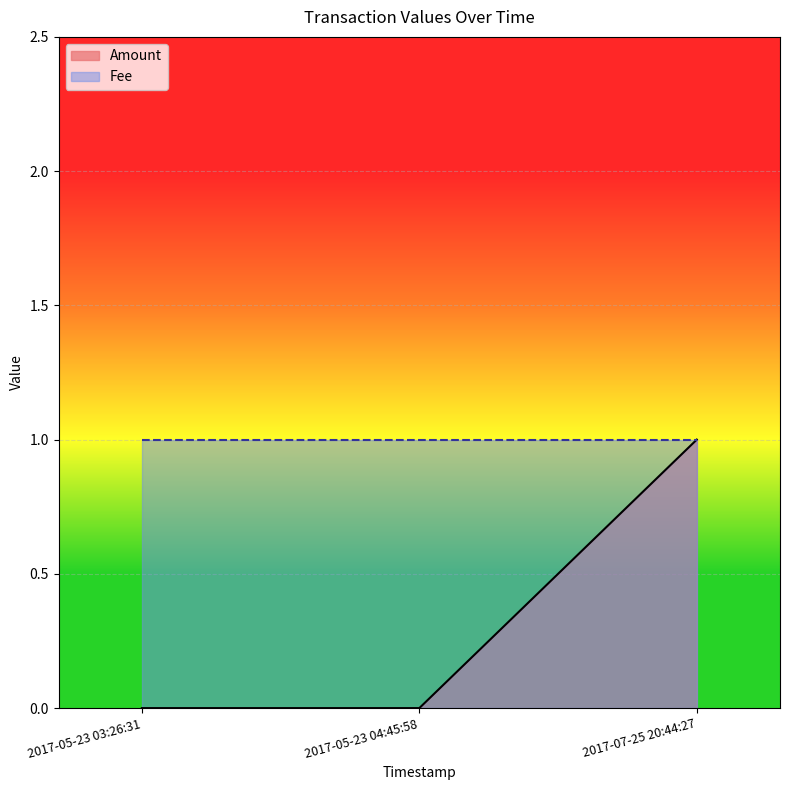

Reading right to left, extract all data points from this chart.

1	0	0